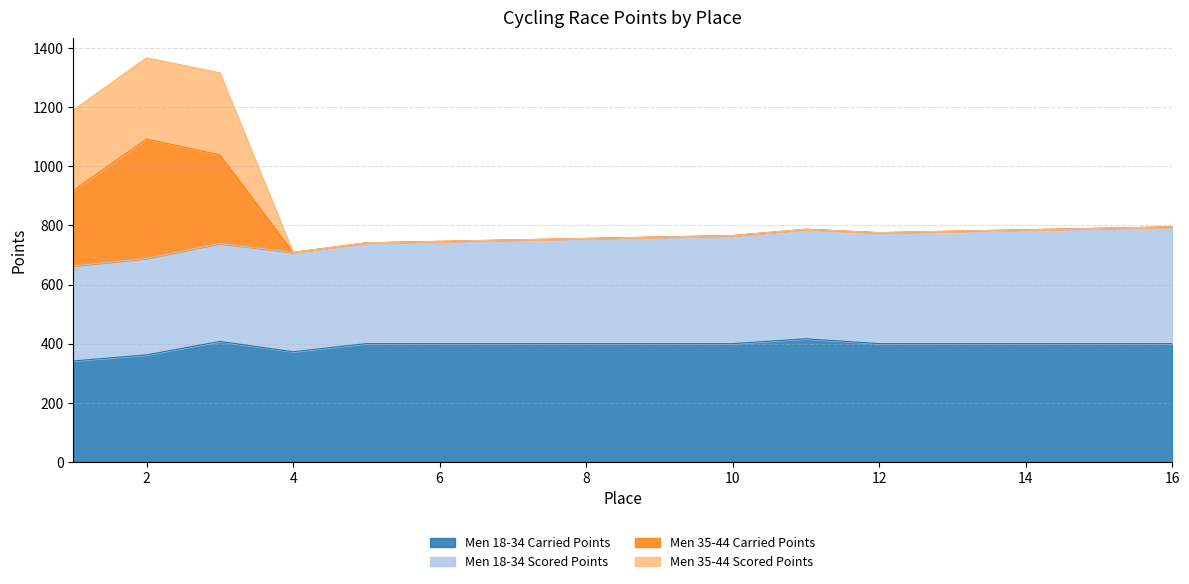

What is the total value across all series at 16?

795.1